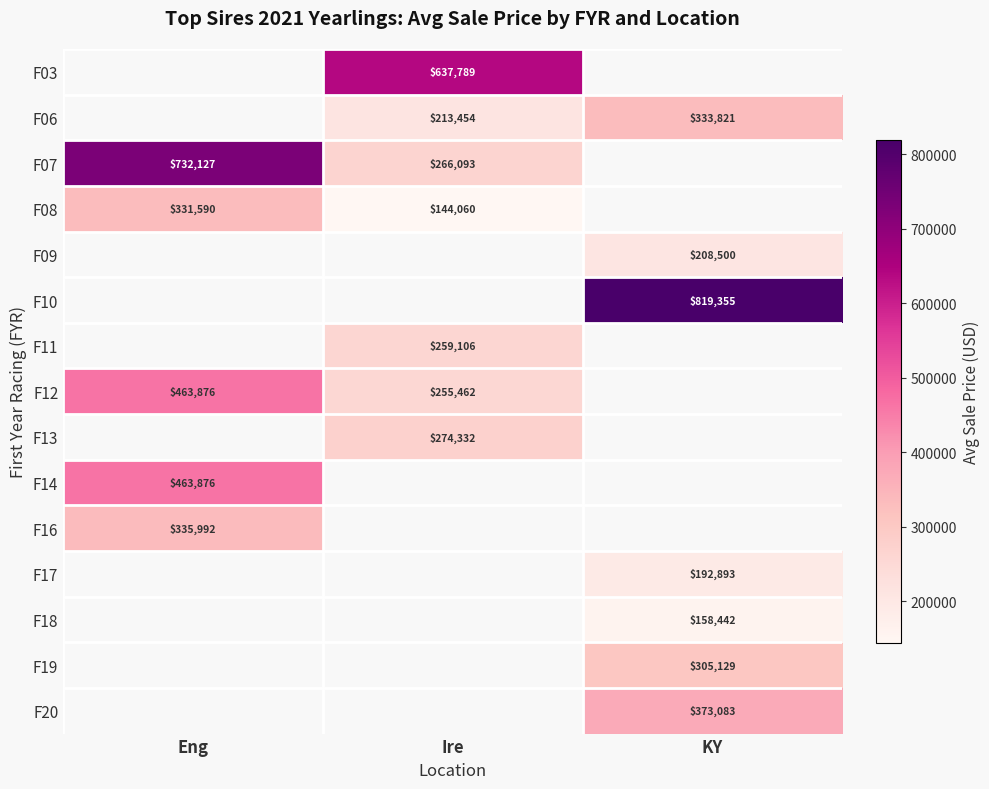

True or false: F03 has a value of 360513 at Ire.

False